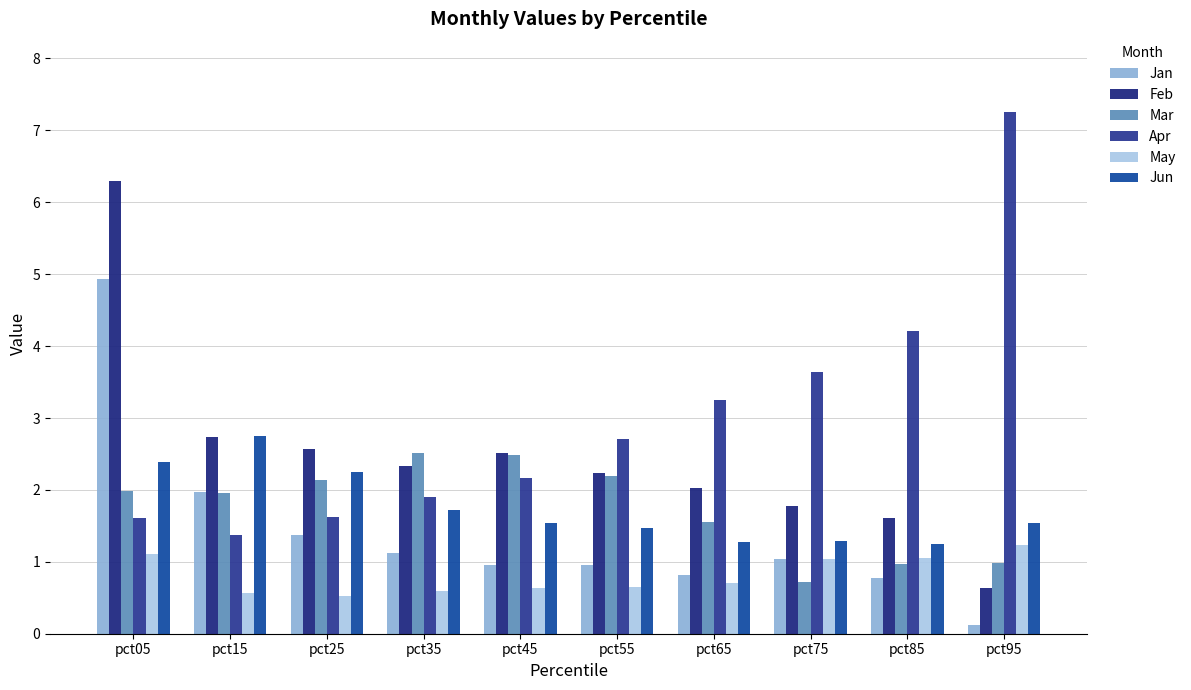

Rank the series at pct95 from highest to lowest value.

Apr, Jun, May, Mar, Feb, Jan